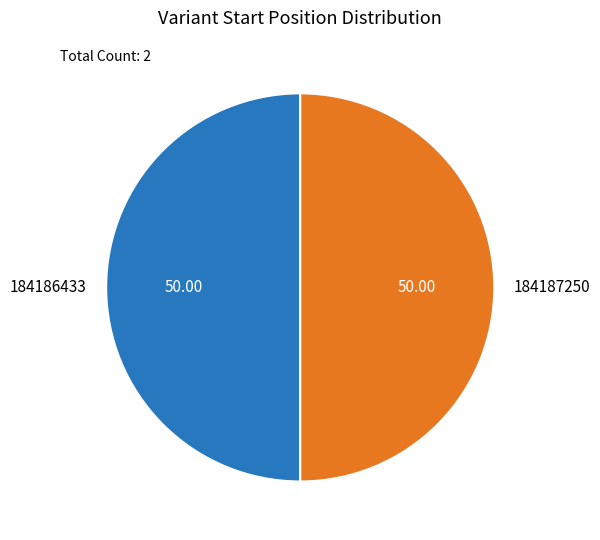

Approximately how many times larger is the value at 184186433 compared to 184187250?

1.0